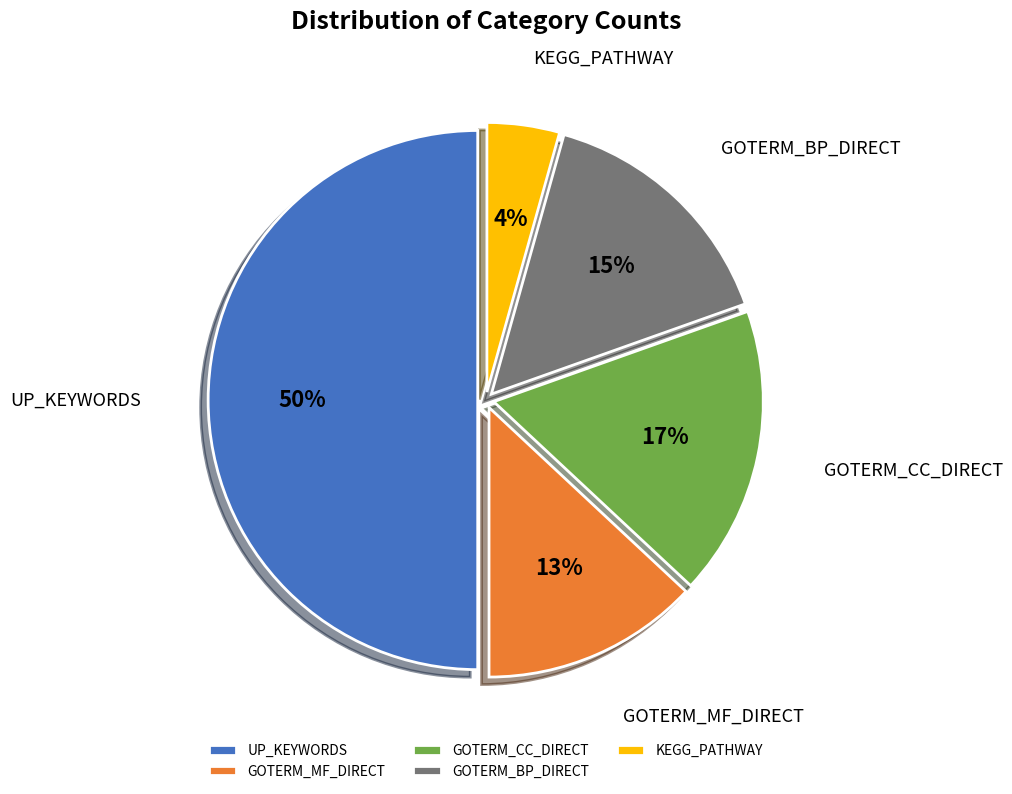

Is the sum of GOTERM_CC_DIRECT and GOTERM_MF_DIRECT greater than half?

No